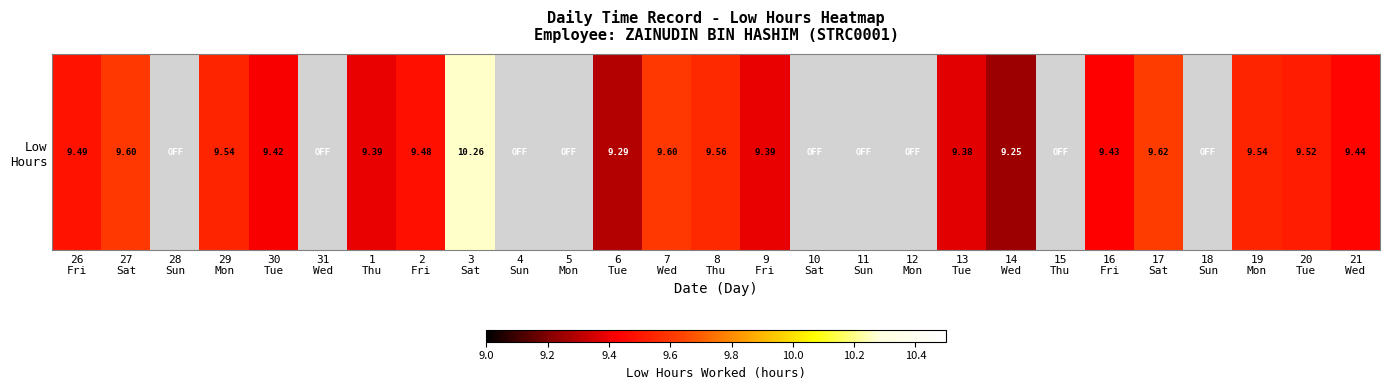

What is the sum of all values?

171.2